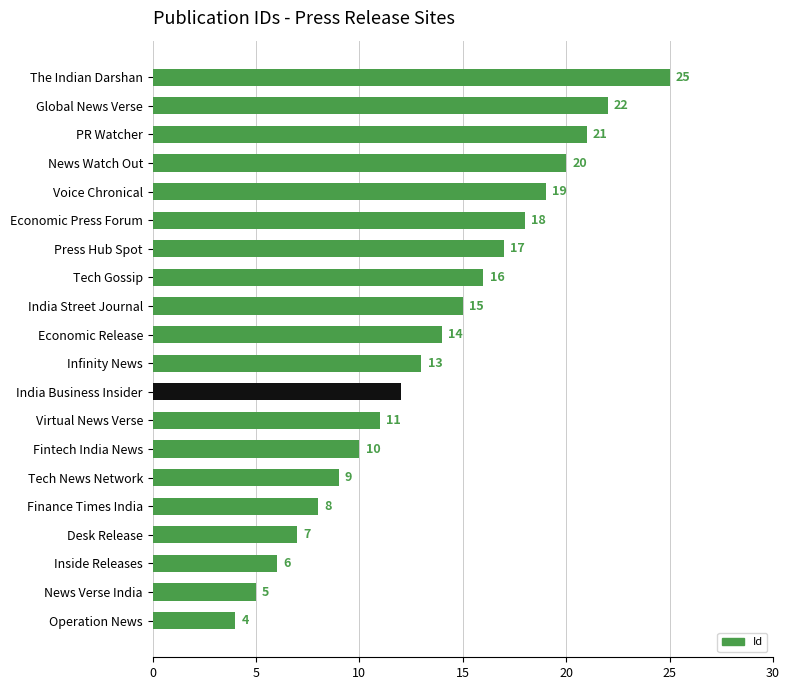

Reading top to bottom, extract all data points from this chart.

The Indian Darshan=25	Global News Verse=22	PR Watcher=21	News Watch Out=20	Voice Chronical=19	Economic Press Forum=18	Press Hub Spot=17	Tech Gossip=16	India Street Journal=15	Economic Release=14	Infinity News=13	India Business Insider=12	Virtual News Verse=11	Fintech India News=10	Tech News Network=9	Finance Times India=8	Desk Release=7	Inside Releases=6	News Verse India=5	Operation News=4